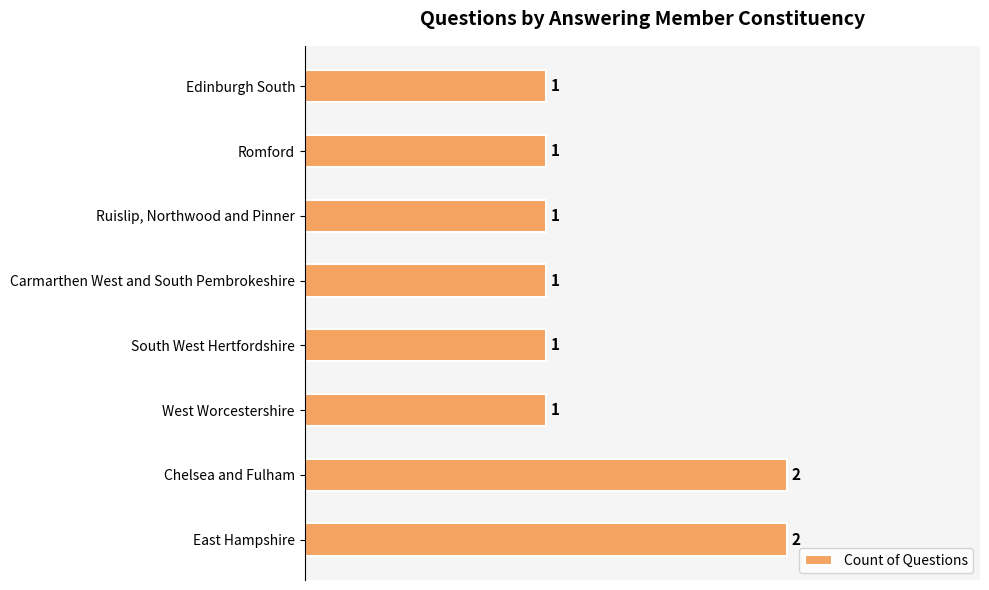

How many values are between 1 and 2?

8